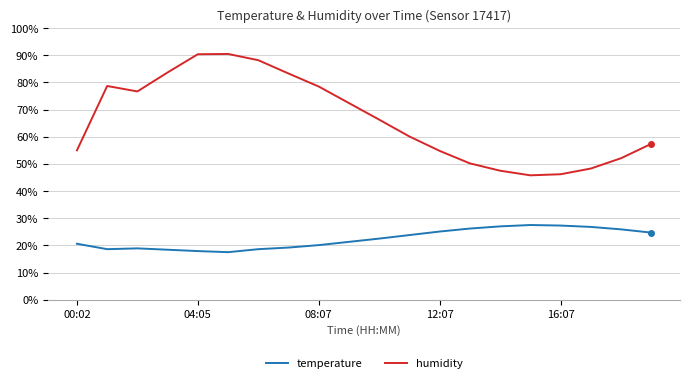

Which series has the largest total across all categories?

humidity